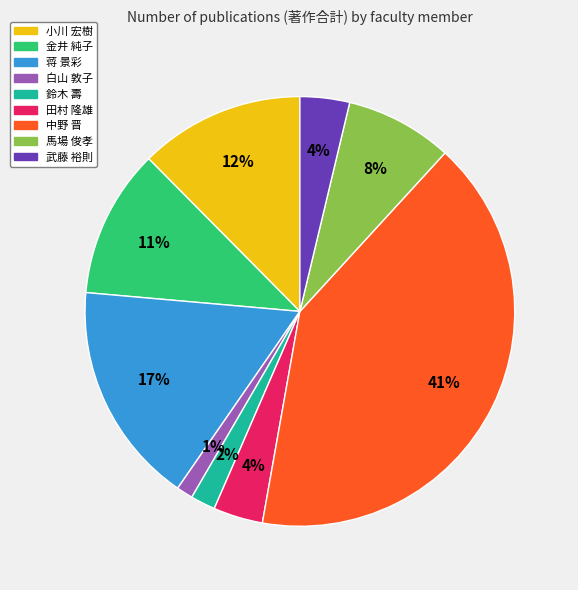

Does any single category account for the majority?

No